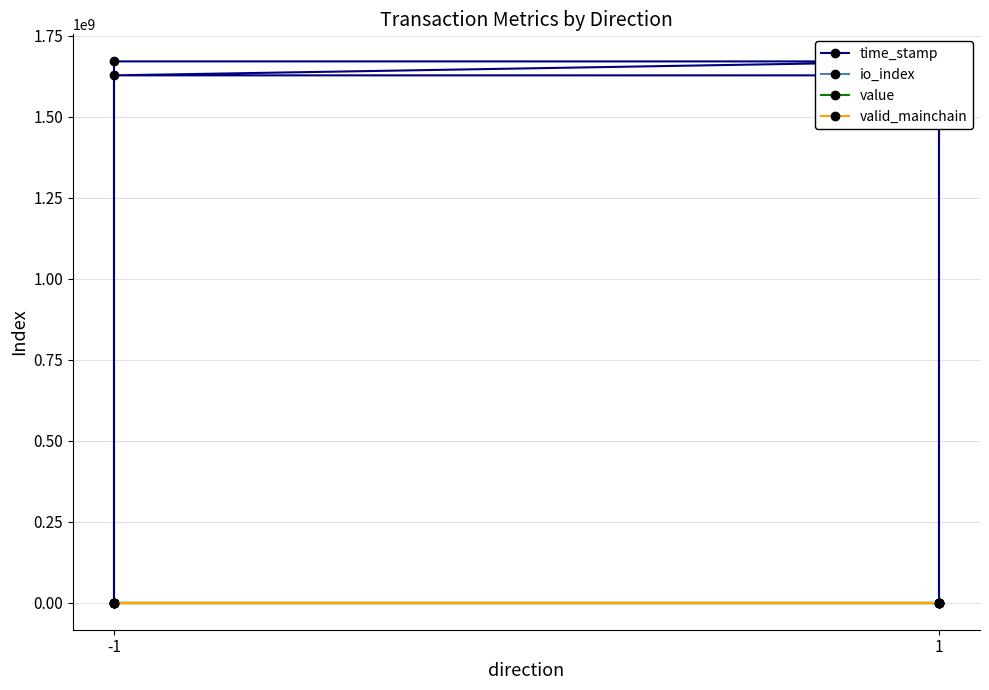

How many data points in value are above 117?

2